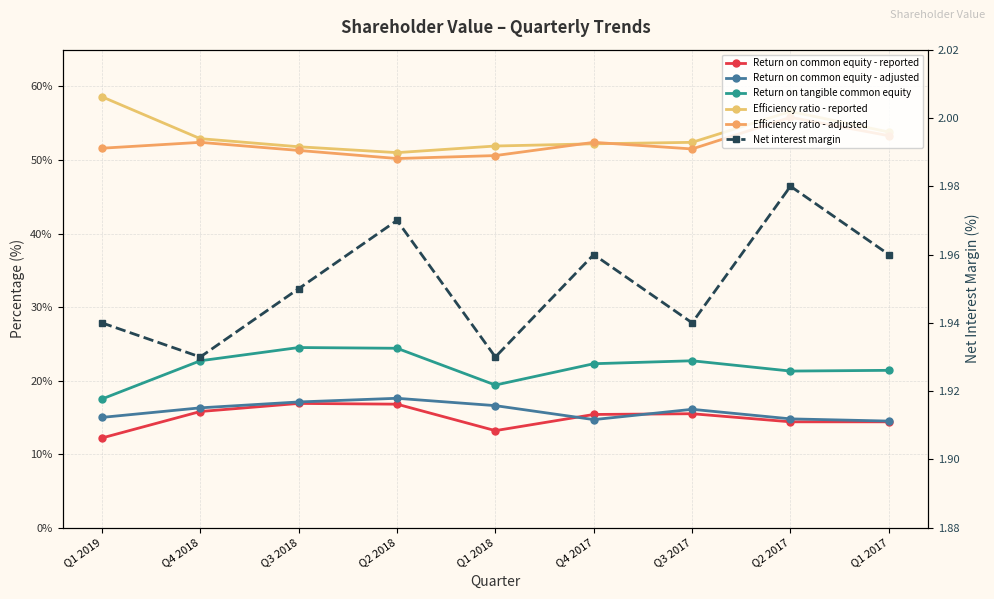

What is the average value of the Net interest margin series?

2.0